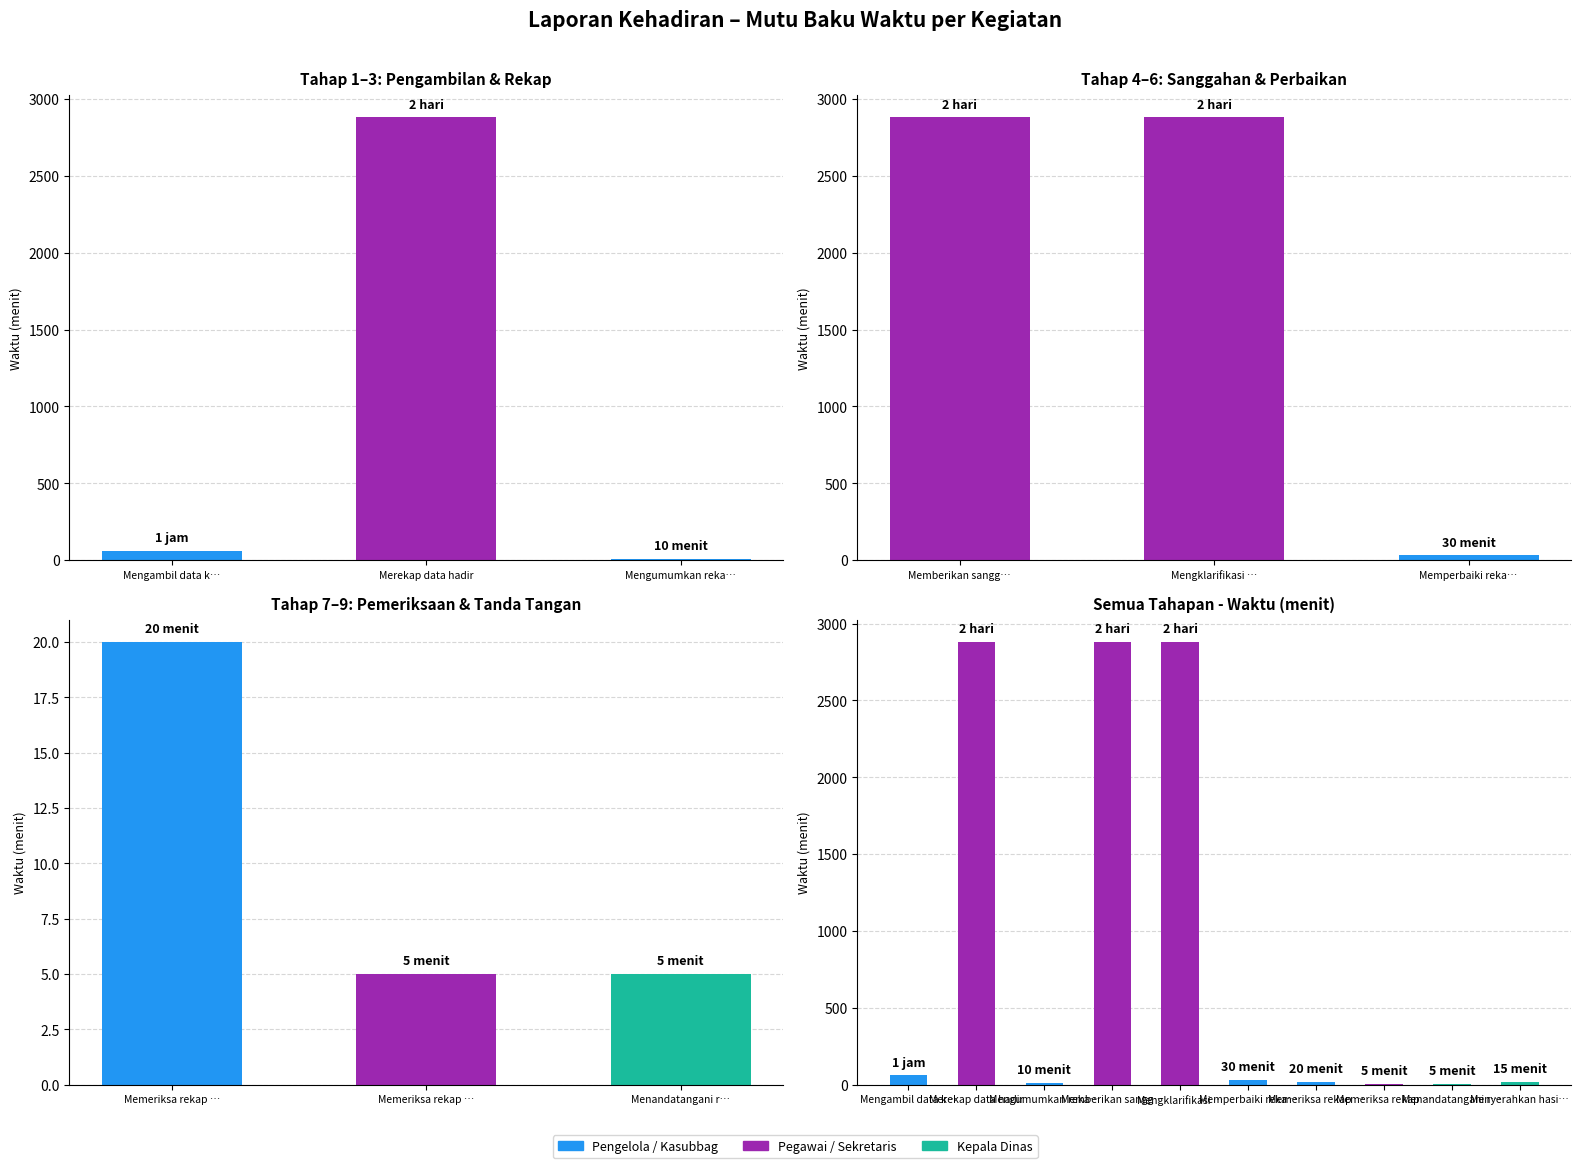

What is the change in value from Mengumumkan reka… to Memeriksa rekap …?

-5